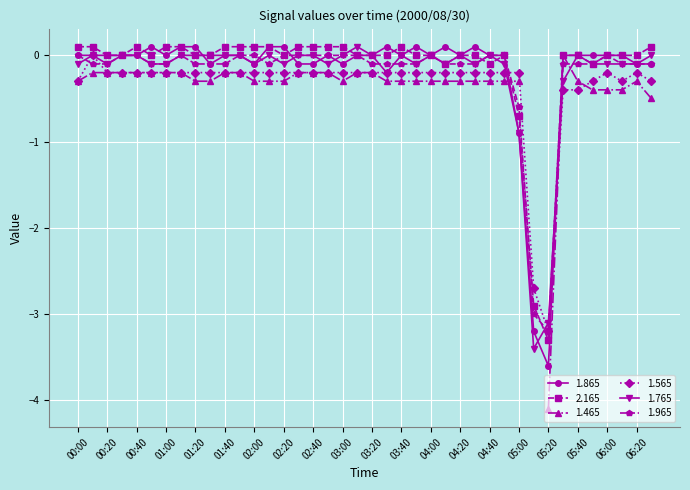

How many data points does each series have?

40